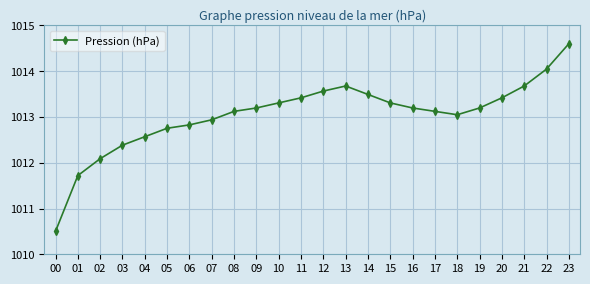

What is the average value?

1013.0